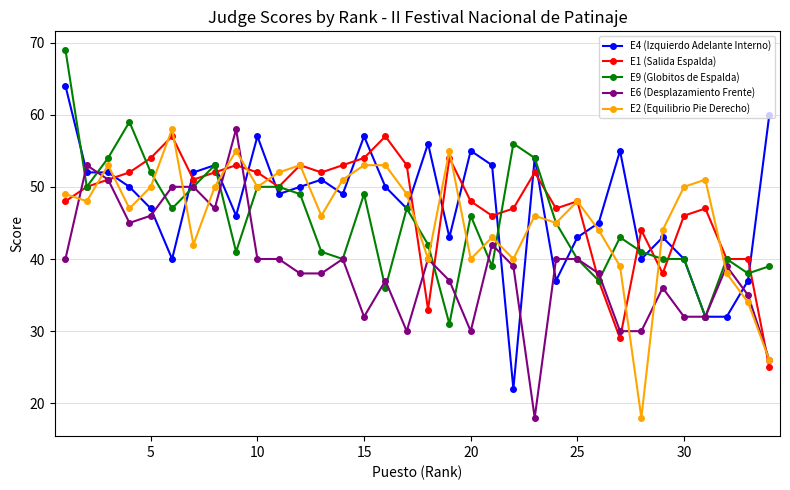

What are all the series names shown in the legend?

E4 (Izquierdo Adelante Interno), E1 (Salida Espalda), E9 (Globitos de Espalda), E6 (Desplazamiento Frente), E2 (Equilibrio Pie Derecho)